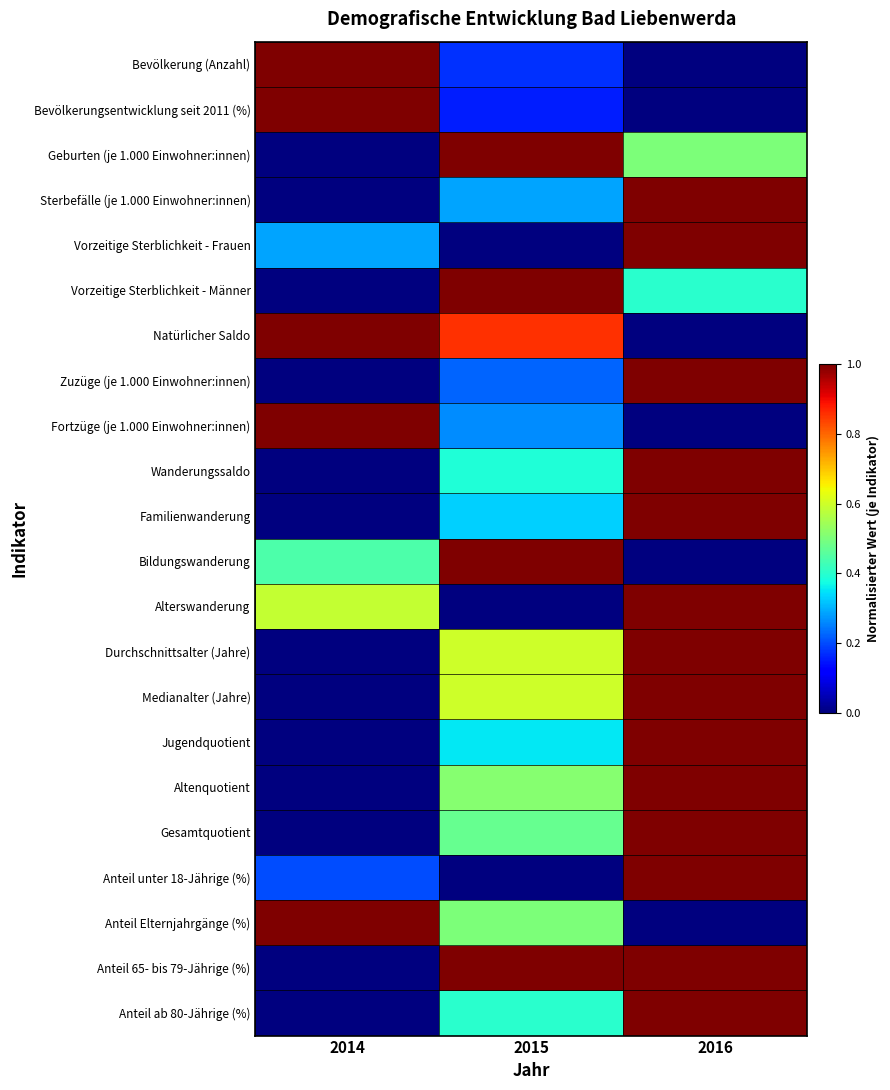

Reading left to right, what are all the values shown in this chart?

Bevölkerung (Anzahl): 2014=1.0	2015=0.2	2016=0.0
Bevölkerungsentwicklung seit 2011 (%): 2014=1.0	2015=0.2	2016=0.0
Geburten (je 1.000 Einwohner:innen): 2014=0.0	2015=1.0	2016=0.5
Sterbefälle (je 1.000 Einwohner:innen): 2014=0.0	2015=0.3	2016=1.0
Vorzeitige Sterblichkeit - Frauen: 2014=0.3	2015=0.0	2016=1.0
Vorzeitige Sterblichkeit - Männer: 2014=0.0	2015=1.0	2016=0.4
Natürlicher Saldo: 2014=1.0	2015=0.9	2016=0.0
Zuzüge (je 1.000 Einwohner:innen): 2014=0.0	2015=0.2	2016=1.0
Fortzüge (je 1.000 Einwohner:innen): 2014=1.0	2015=0.3	2016=0.0
Wanderungssaldo: 2014=0.0	2015=0.4	2016=1.0
Familienwanderung: 2014=0.0	2015=0.3	2016=1.0
Bildungswanderung: 2014=0.4	2015=1.0	2016=0.0
Alterswanderung: 2014=0.6	2015=0.0	2016=1.0
Durchschnittsalter (Jahre): 2014=0.0	2015=0.6	2016=1.0
Medianalter (Jahre): 2014=0.0	2015=0.6	2016=1.0
Jugendquotient: 2014=0.0	2015=0.4	2016=1.0
Altenquotient: 2014=0.0	2015=0.5	2016=1.0
Gesamtquotient: 2014=0.0	2015=0.5	2016=1.0
Anteil unter 18-Jährige (%): 2014=0.2	2015=0.0	2016=1.0
Anteil Elternjahrgänge (%): 2014=1.0	2015=0.5	2016=0.0
Anteil 65- bis 79-Jährige (%): 2014=0.0	2015=1.0	2016=1.0
Anteil ab 80-Jährige (%): 2014=0.0	2015=0.4	2016=1.0